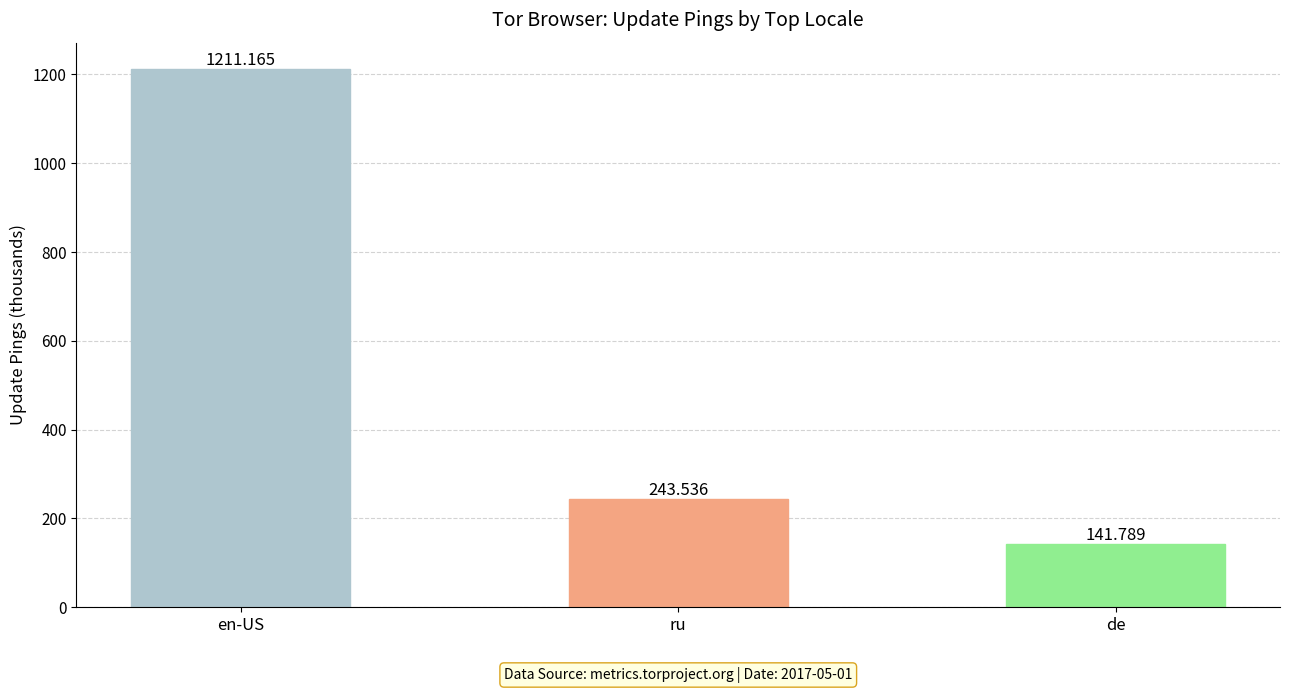

What is the sum of the values at ru and en-US?

1454.7